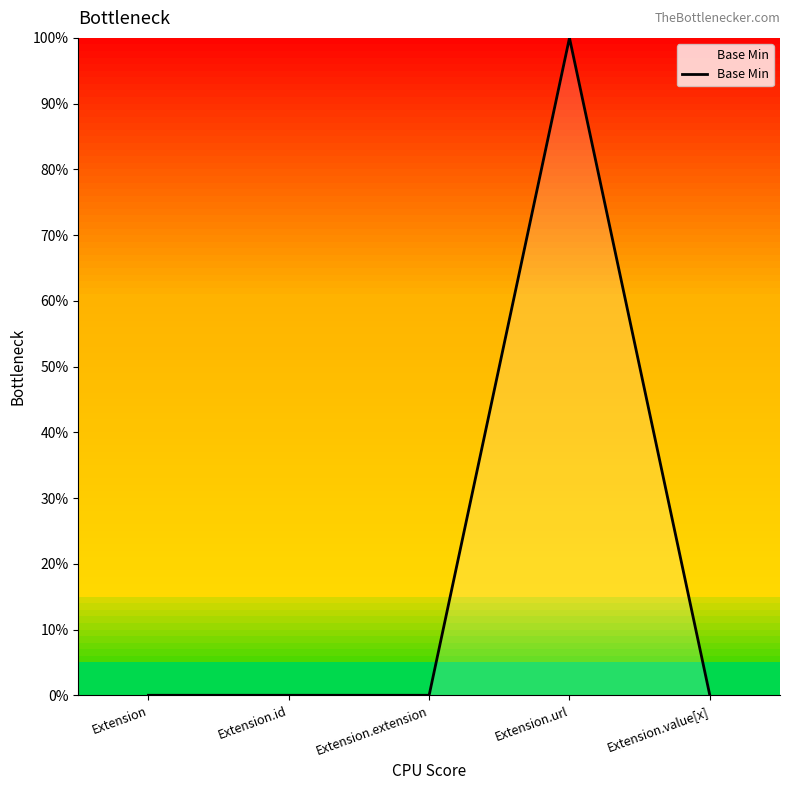

Where is the data nearest to the value 0?

Extension